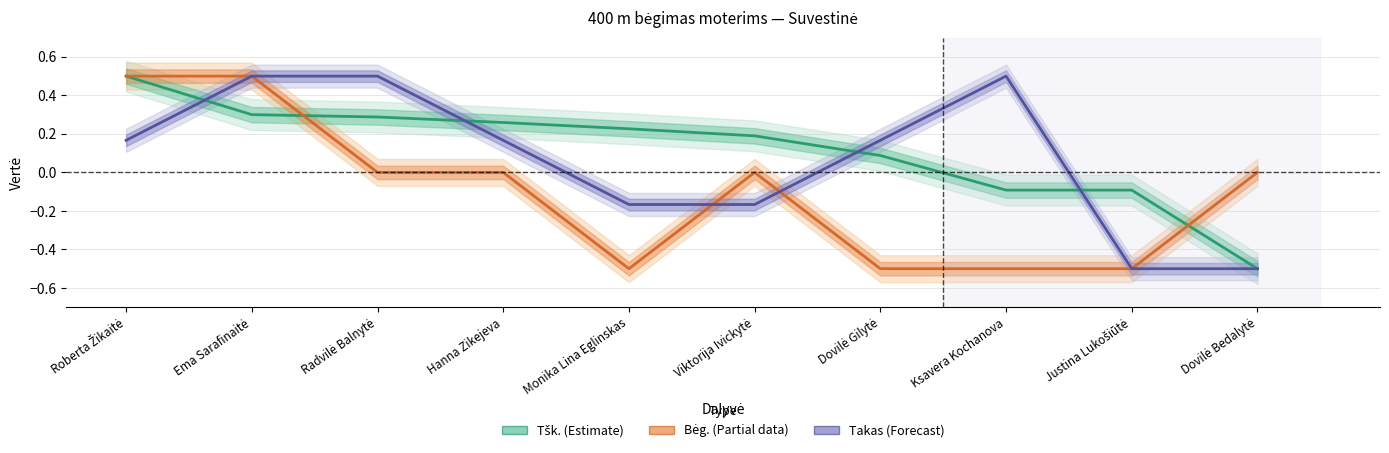

True or false: Bėg. (Partial data) and Takas (Forecast) cross at least once.

True